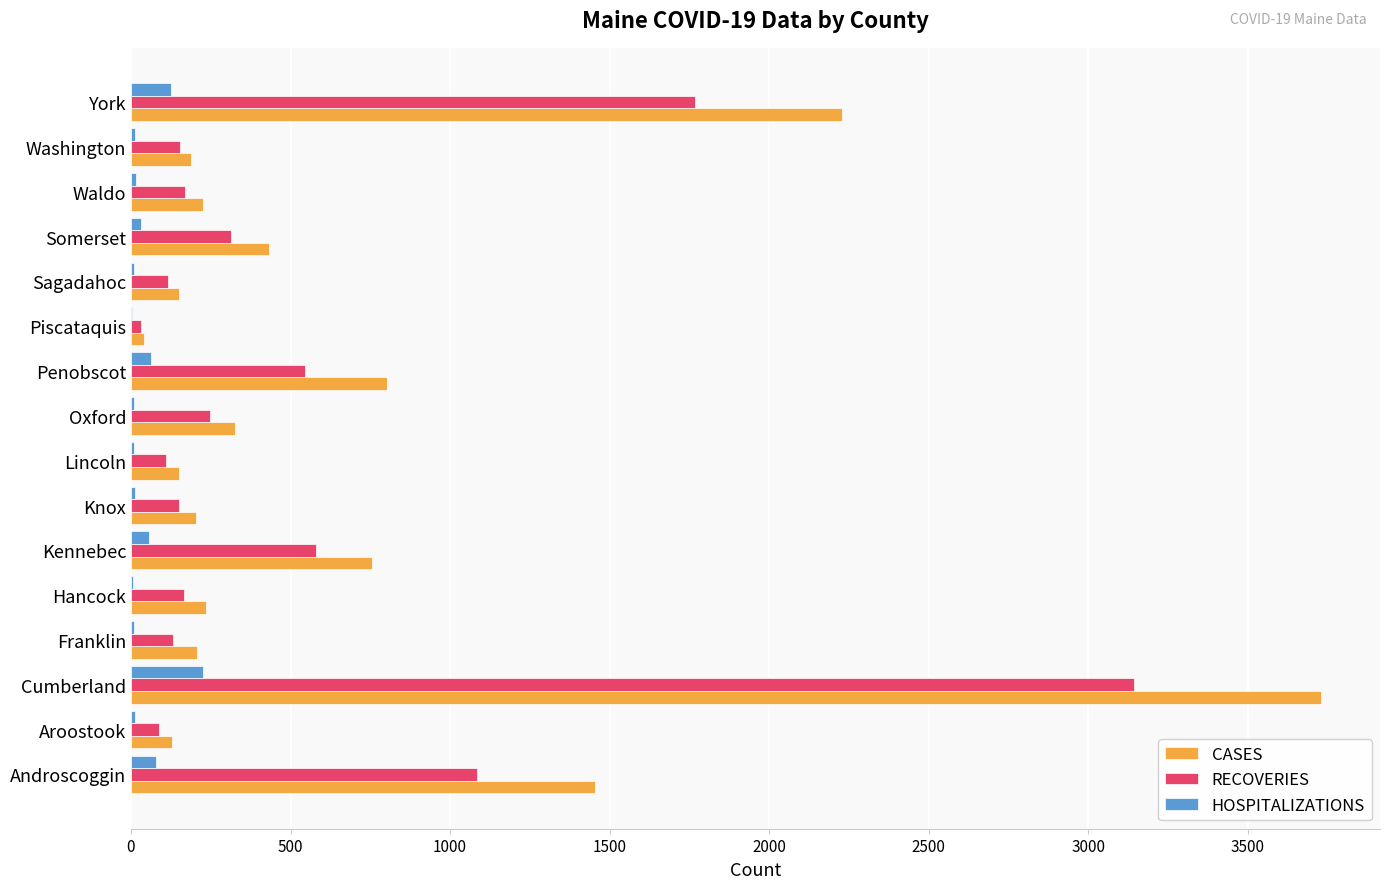

Which series has the widest spread of values?

CASES